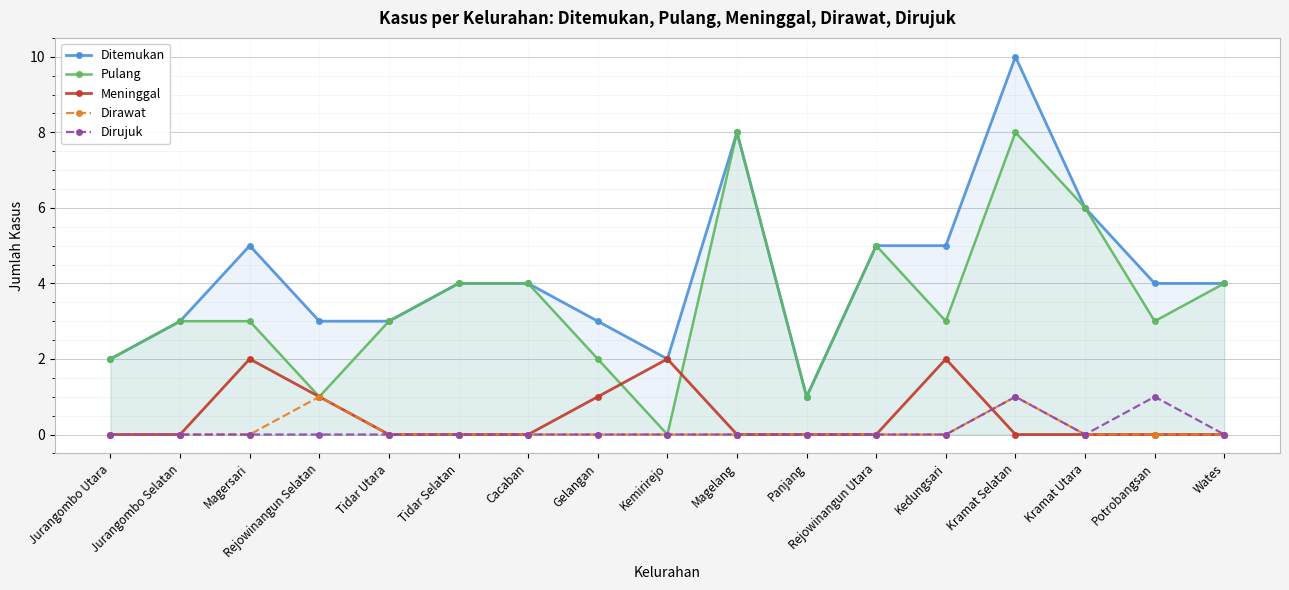

What is the difference between the maximum and minimum values in the Pulang series?

8